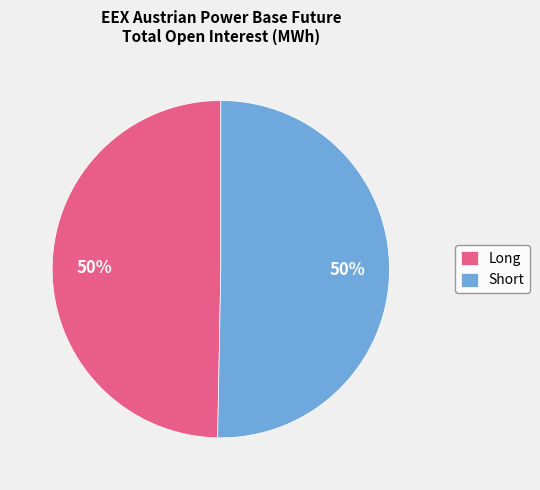

True or false: Short accounts for 50% of the total.

True